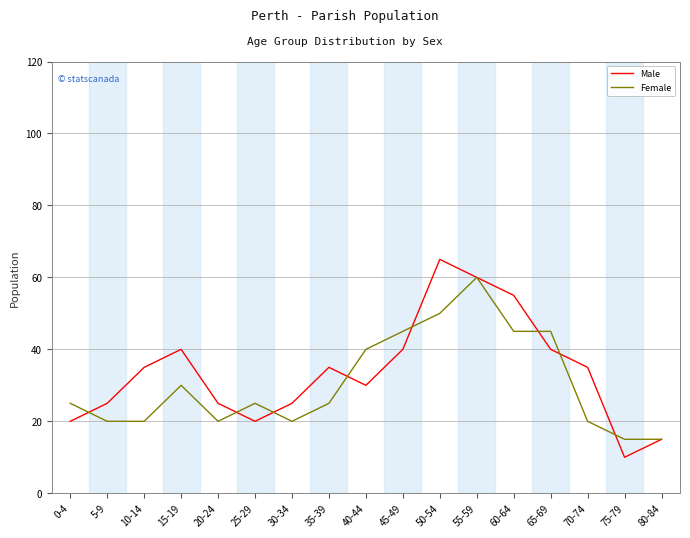

Is the value of Male at 25-29 greater than the value of Female at 80-84?

Yes